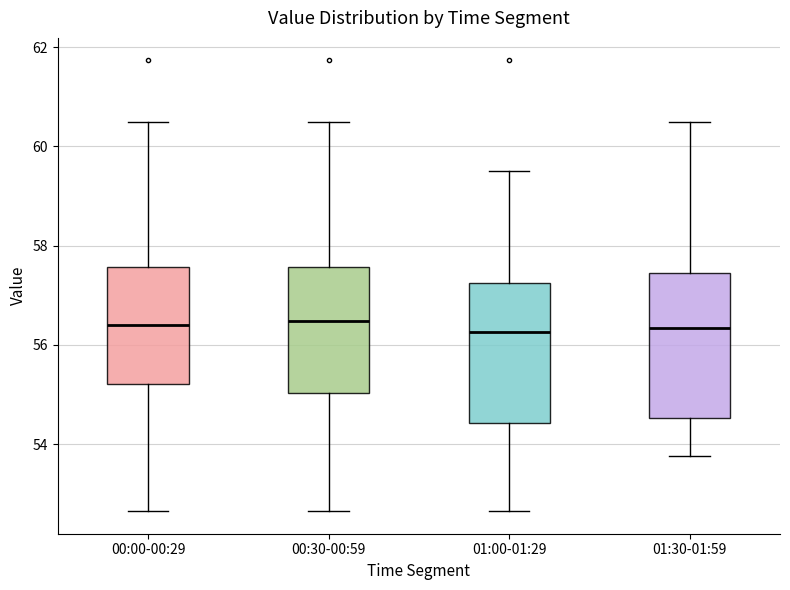

Where does the median line of the box for 00:00-00:29 sit on the y-axis? The values are not printed on the chart, so give them approximately, as read against the axis.

56.4